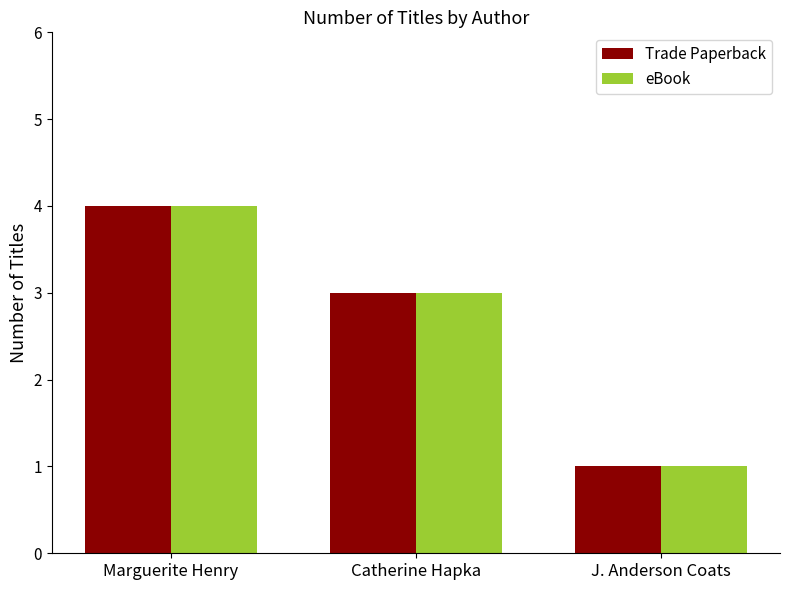

Rank the categories by eBook value from lowest to highest.

J. Anderson Coats, Catherine Hapka, Marguerite Henry